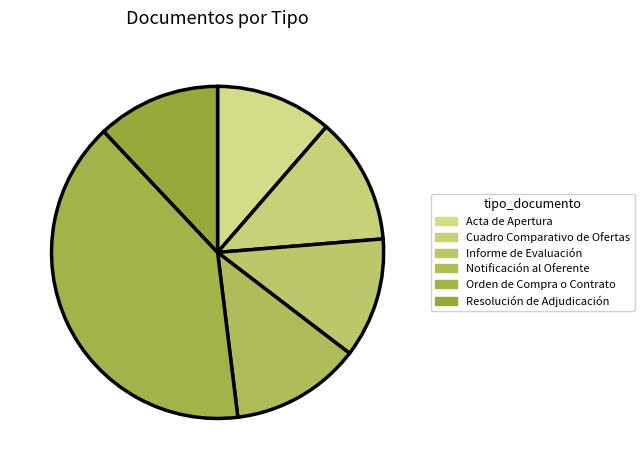

Combined, what portion of the pie is Notificación al Oferente and Resolución de Adjudicación?

24.7%